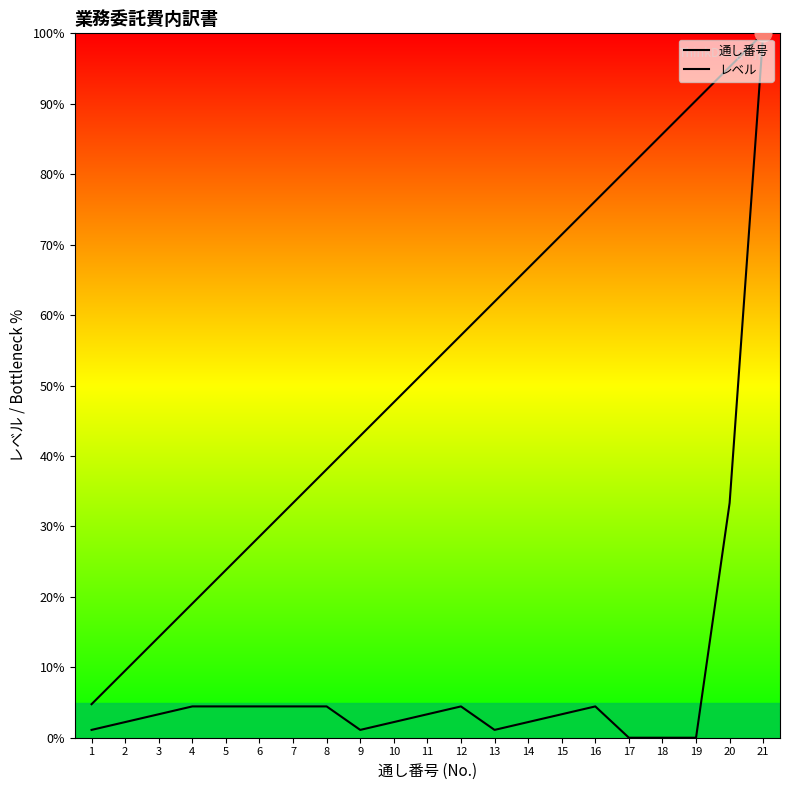

How many distinct data groups are displayed?

2